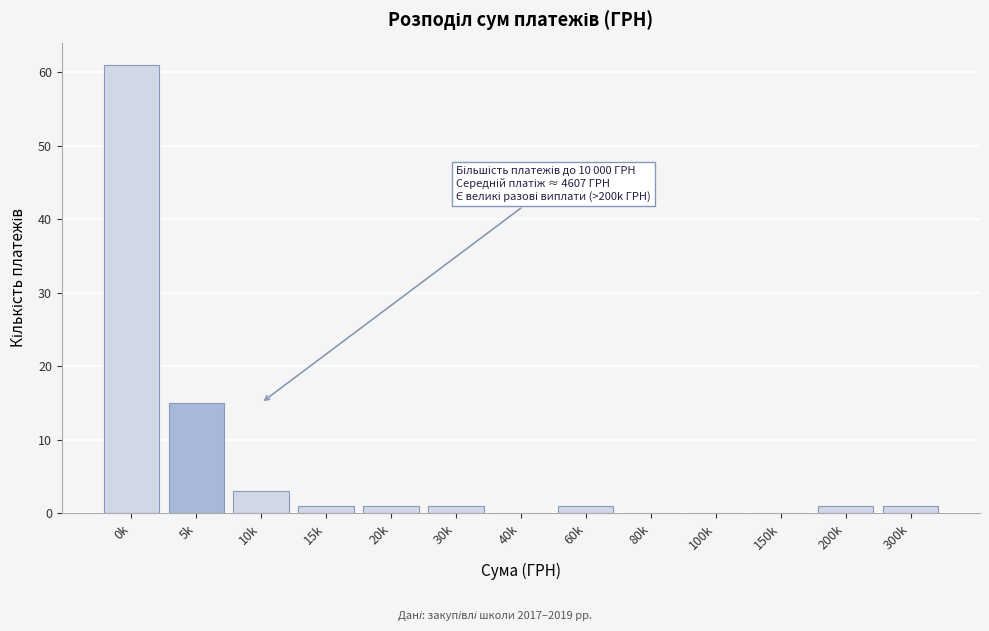

Reading right to left, what are all the values shown in this chart?

300k=1	200k=1	150k=0	100k=0	80k=0	60k=1	40k=0	30k=1	20k=1	15k=1	10k=3	5k=15	0k=61